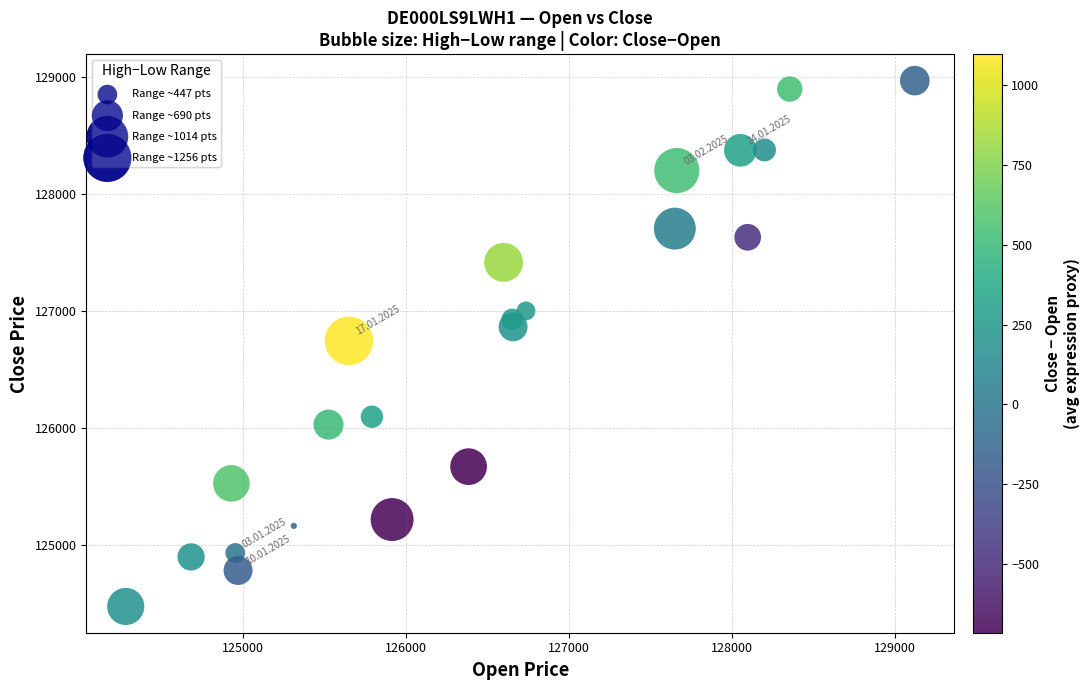

What is the range of X values (max minus min)?

4840